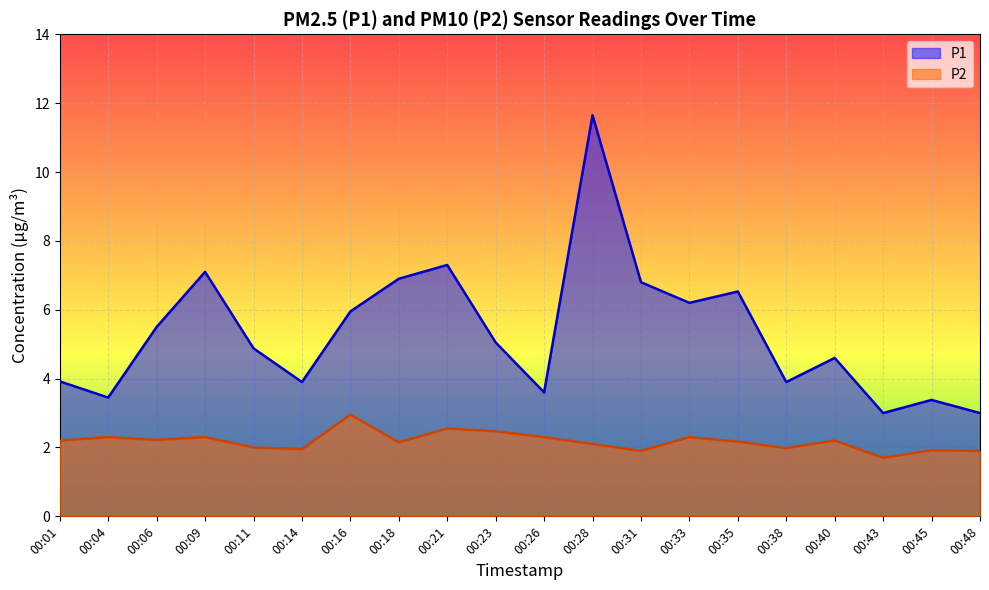

What are all the series names shown in the legend?

P1, P2